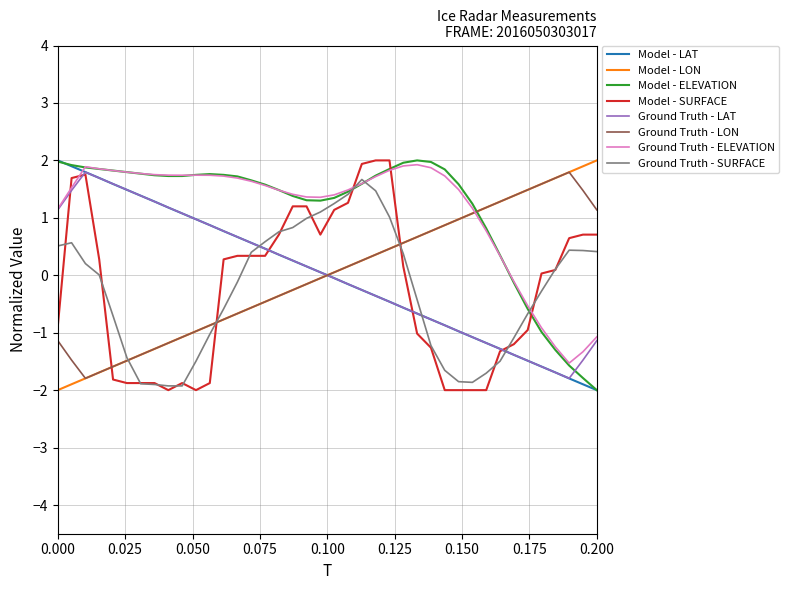

After their last crossing, which series has the higher values: Model - SURFACE or Ground Truth - ELEVATION?

Model - SURFACE